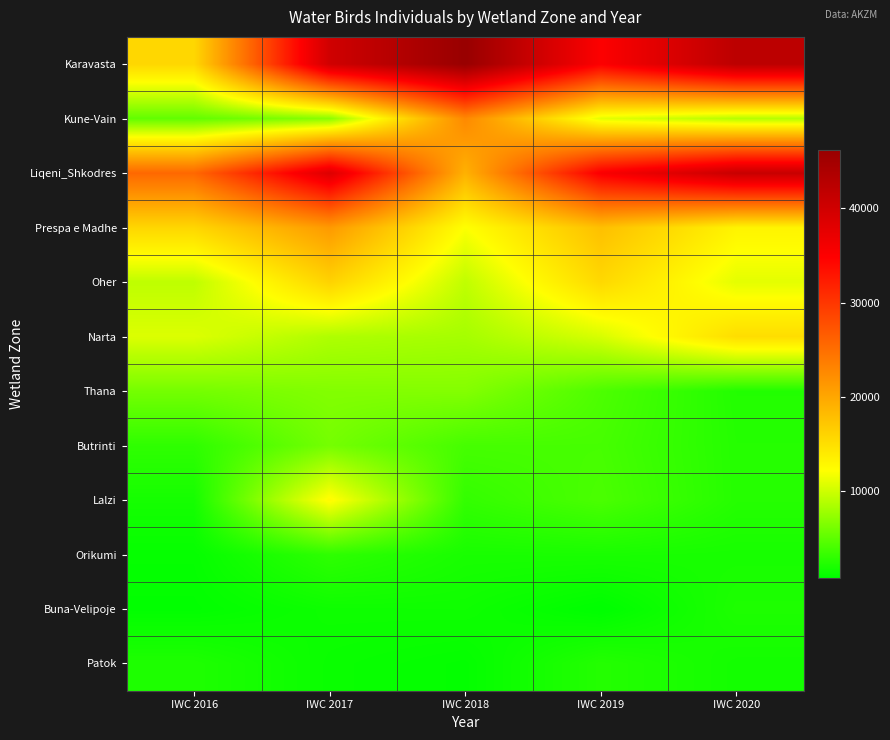

Reading left to right, extract all data points from this chart.

Karavasta: IWC 2016=15653	IWC 2017=39999	IWC 2018=46165	IWC 2019=35019	IWC 2020=42235
Kune-Vain: IWC 2016=5243	IWC 2017=7009	IWC 2018=22606	IWC 2019=11000	IWC 2020=8901
Liqeni_Shkodres: IWC 2016=25620	IWC 2017=38628	IWC 2018=19020	IWC 2019=35358	IWC 2020=40998
Prespa e Madhe: IWC 2016=15730	IWC 2017=21127	IWC 2018=12117	IWC 2019=17769	IWC 2020=13101
Oher: IWC 2016=9334	IWC 2017=16069	IWC 2018=9421	IWC 2019=15545	IWC 2020=11012
Narta: IWC 2016=10672	IWC 2017=8665	IWC 2018=8246	IWC 2019=10452	IWC 2020=15125
Thana: IWC 2016=6080	IWC 2017=6687	IWC 2018=6756	IWC 2019=4304	IWC 2020=2430
Butrinti: IWC 2016=2986	IWC 2017=6113	IWC 2018=4003	IWC 2019=4021	IWC 2020=2534
Lalzi: IWC 2016=1855	IWC 2017=12526	IWC 2018=3174	IWC 2019=4211	IWC 2020=2557
Orikumi: IWC 2016=1138	IWC 2017=2966	IWC 2018=1994	IWC 2019=2035	IWC 2020=1940
Buna-Velipoje: IWC 2016=988	IWC 2017=1522	IWC 2018=1562	IWC 2019=847	IWC 2020=2218
Patok: IWC 2016=2250	IWC 2017=1335	IWC 2018=1077	IWC 2019=2495	IWC 2020=1771